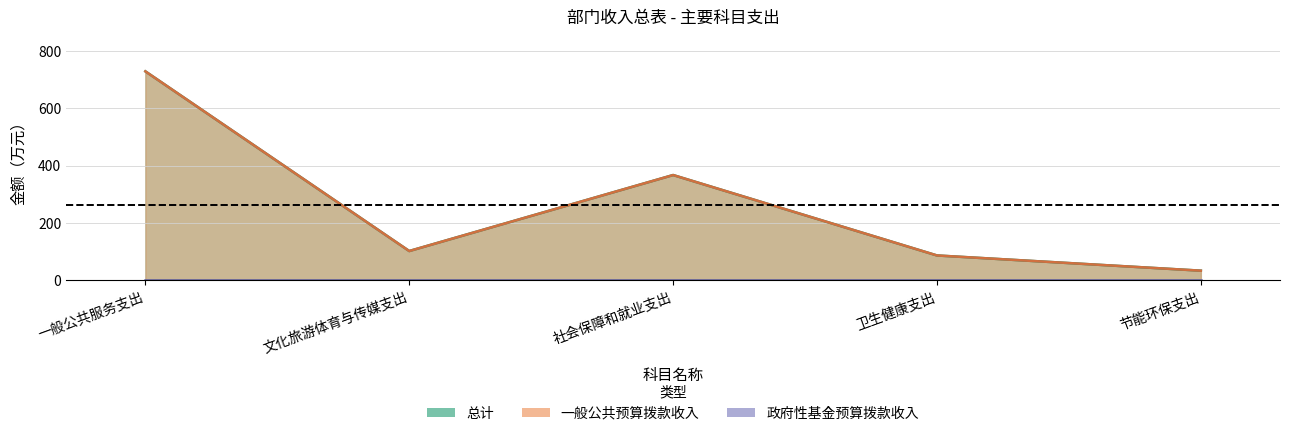

What is the value of the 一般公共预算拨款收入 point at the 4th from the left?

86.8